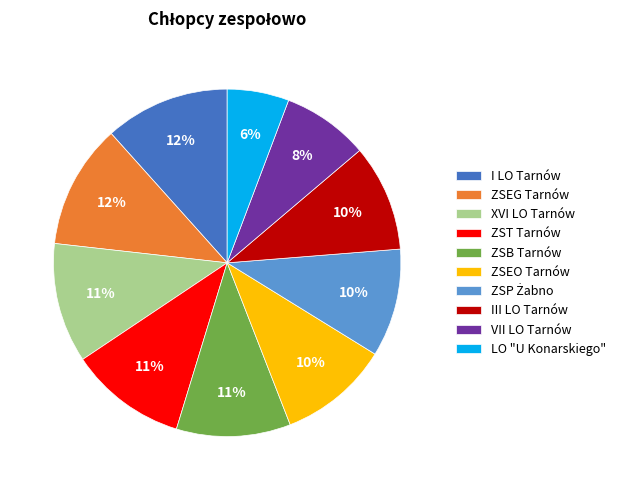

To the nearest percent, what is the difference between the largest and smallest slice percentages?

6%